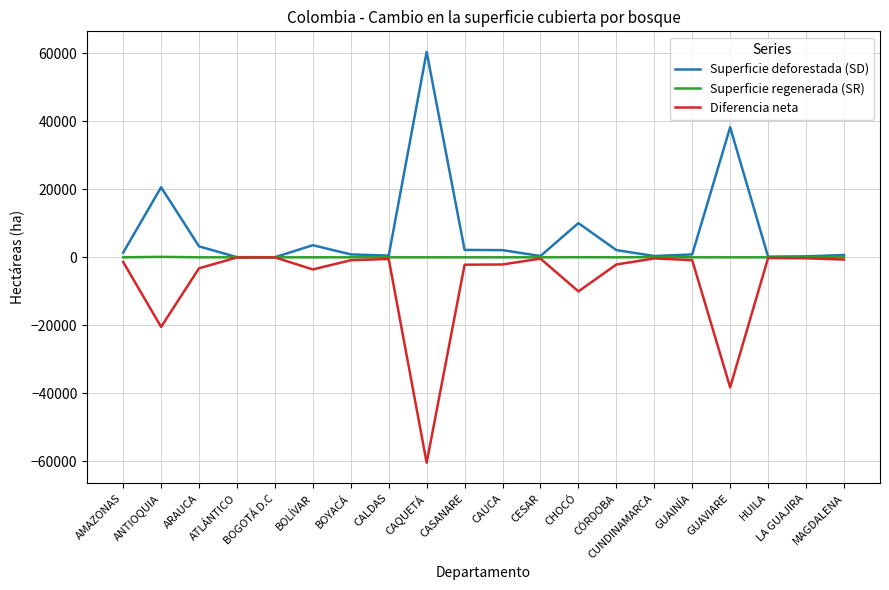

What is the difference between the highest and lowest values at CESAR?

756